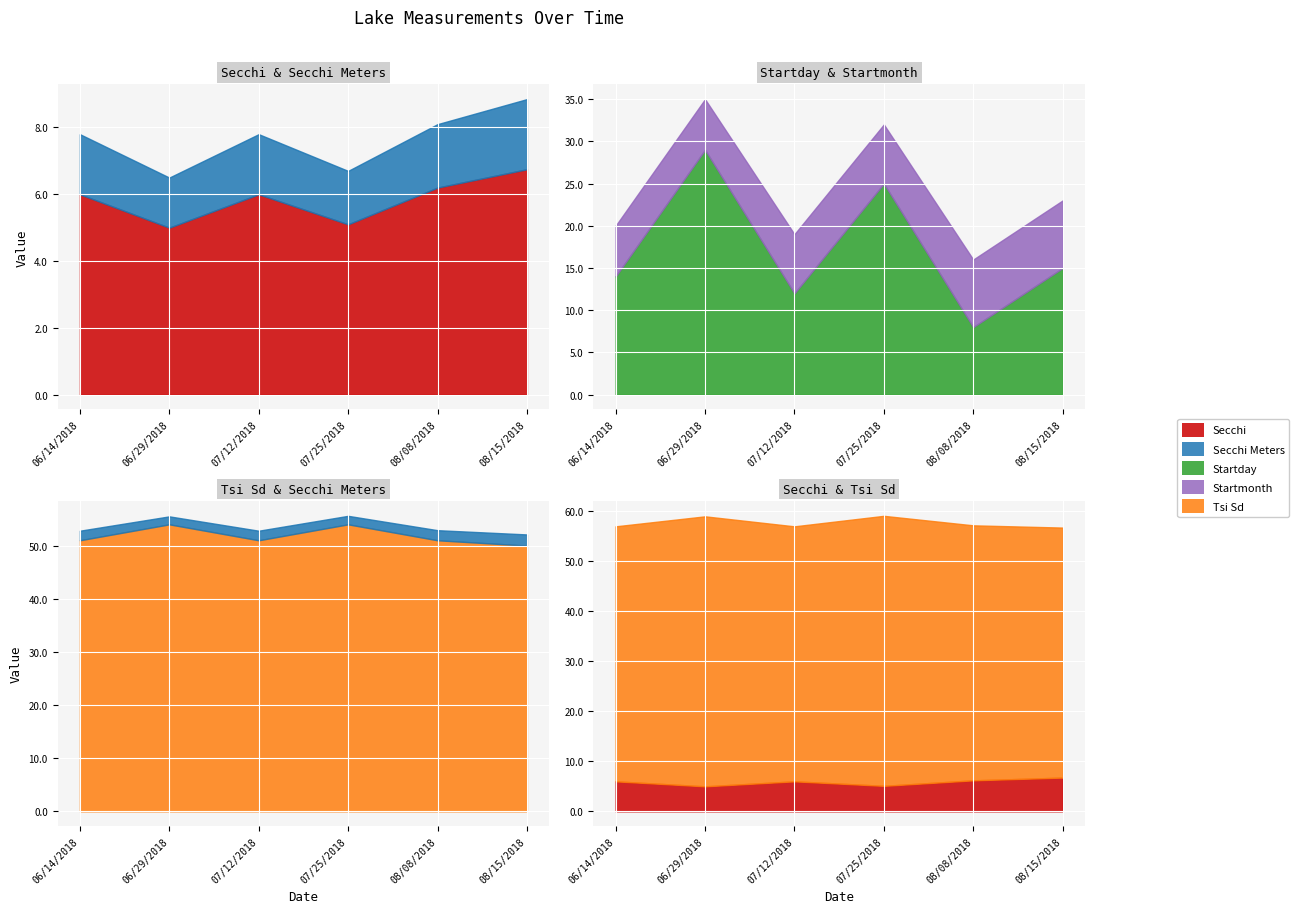

Which category has the lowest value in the Secchi Meters series?

06/29/2018